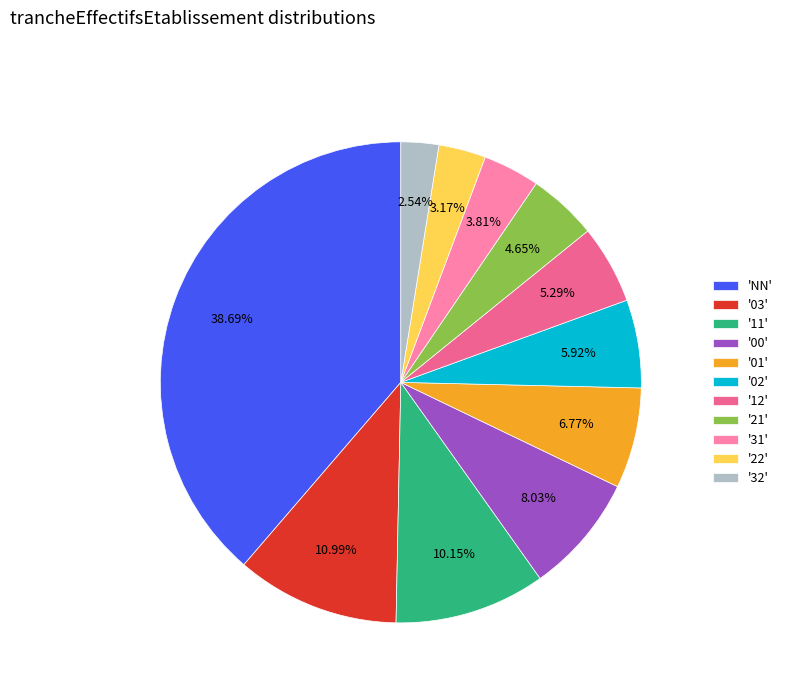

Combined, do '11' and '21' account for over 50%?

No